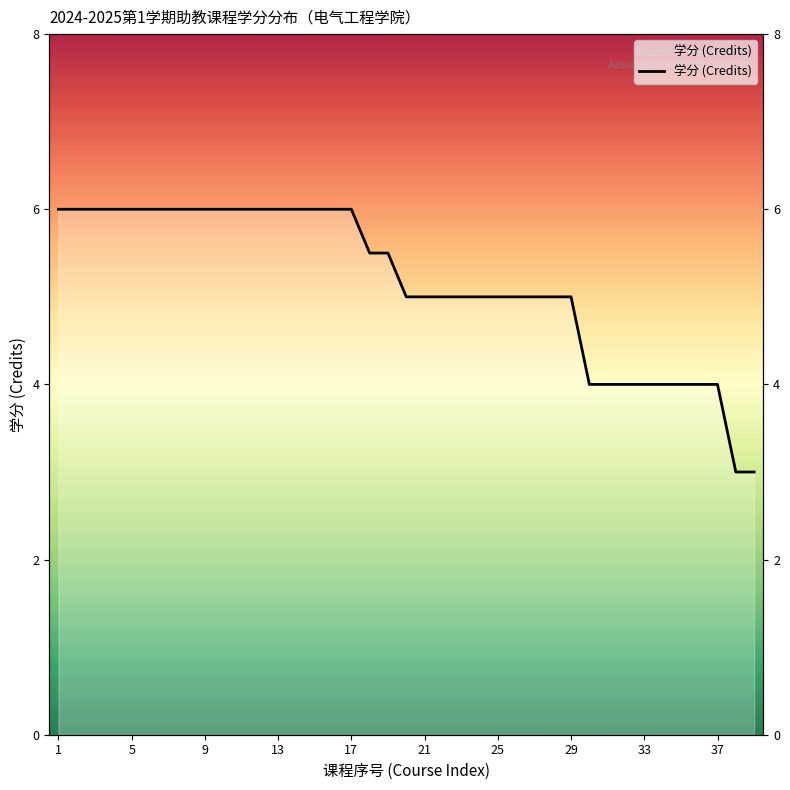

Is it true that the value at 35 is 2.6?

False